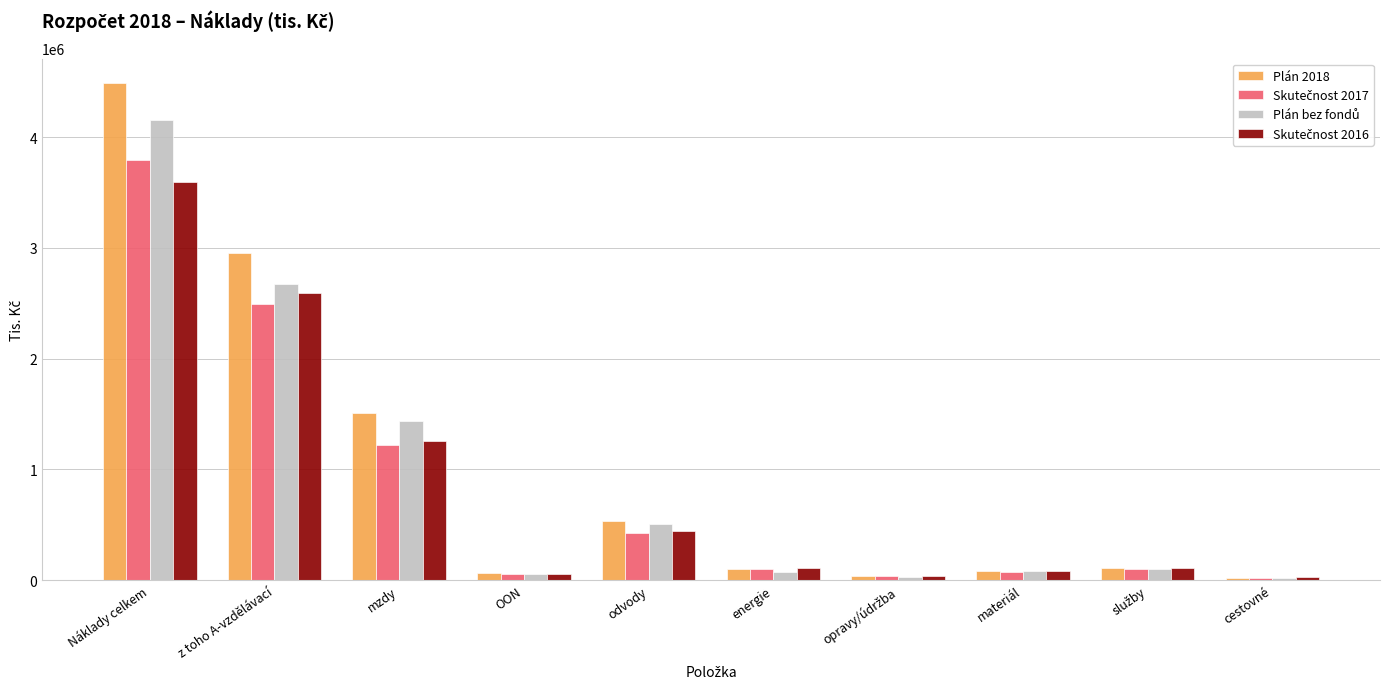

The value of Plán 2018 at energie is 98989.0. True or false?

True